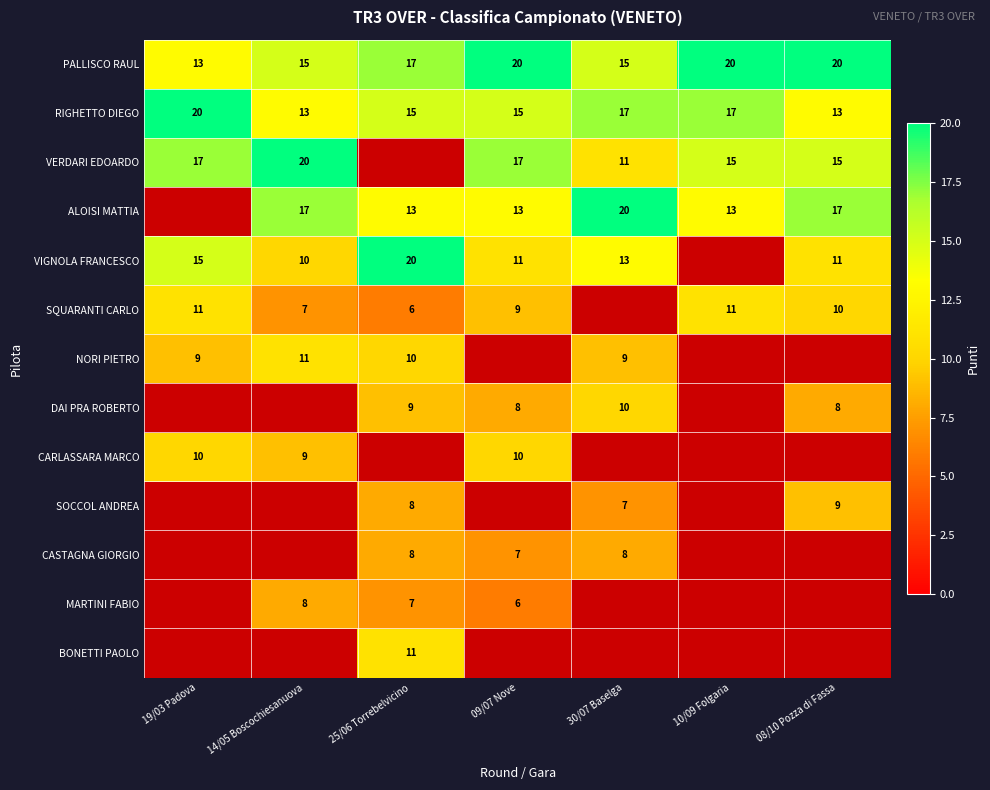

What is the sum of the PALLISCO RAUL values at 09/07 Nove and 30/07 Baselga?

35